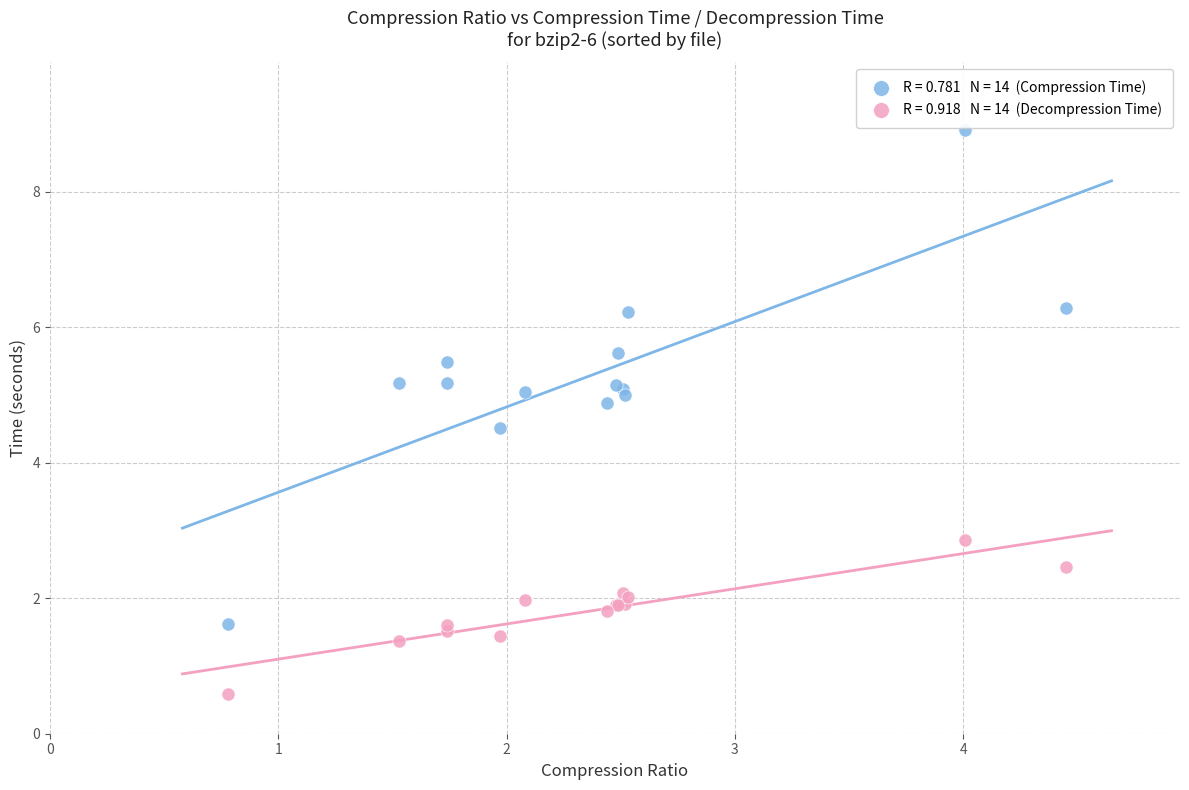

Across all series, what Y value is closest to 4?

4.5